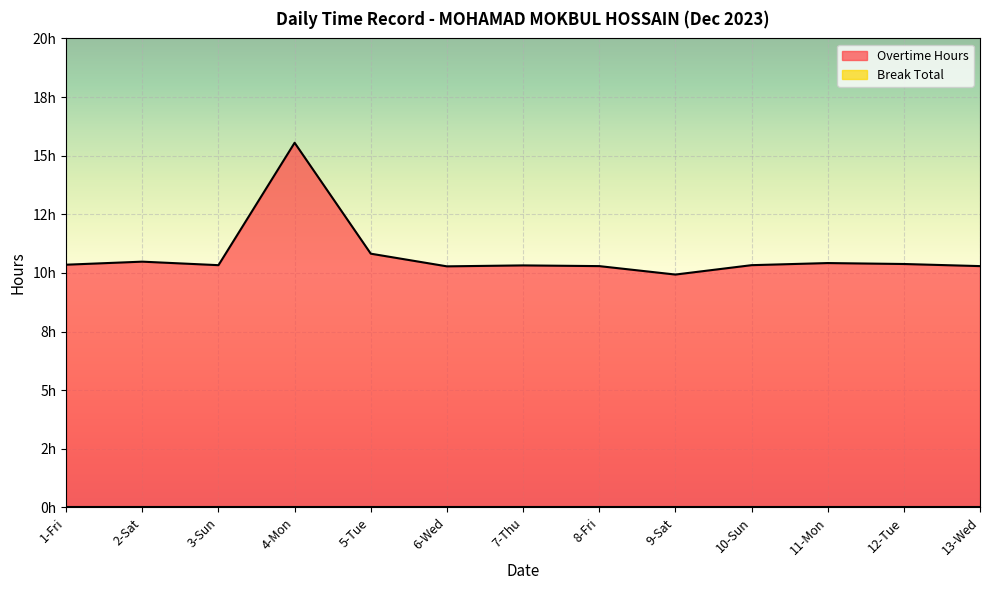

How many values are below 10?

1